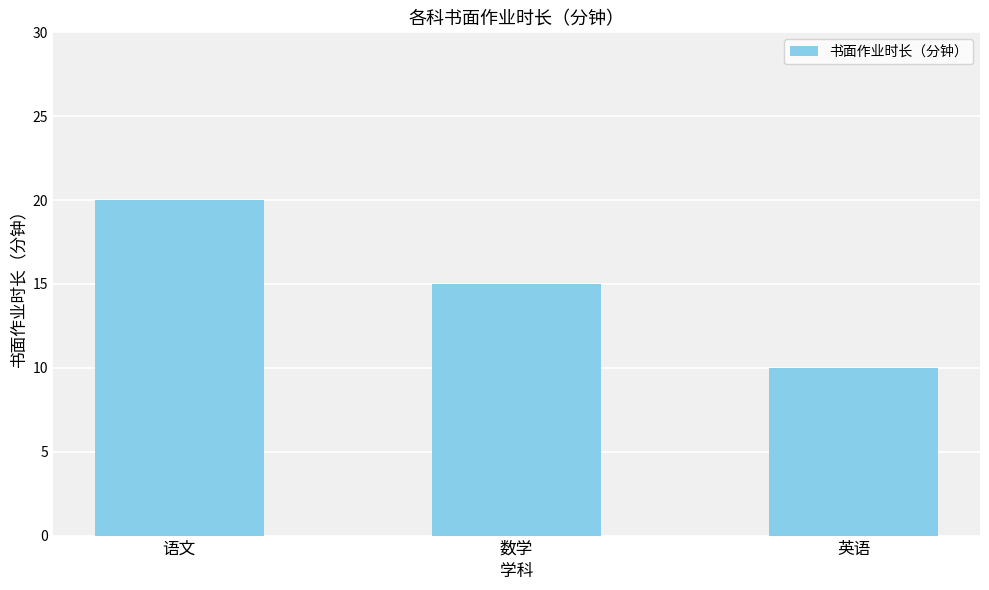

Is it true that the value at 语文 is 4?

False